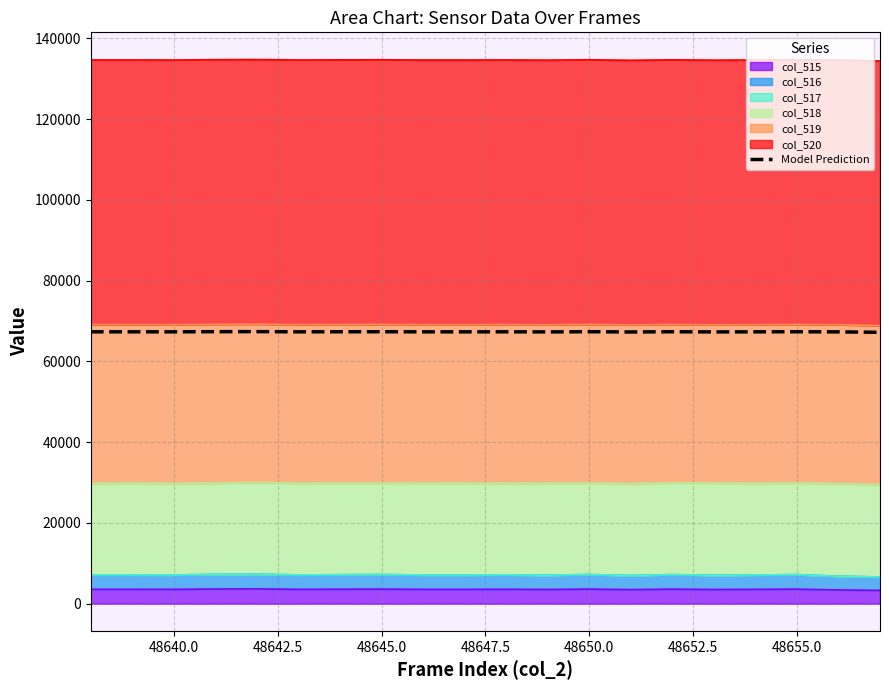

How many interior local valleys (lower than both neighbors) does the data have?

5